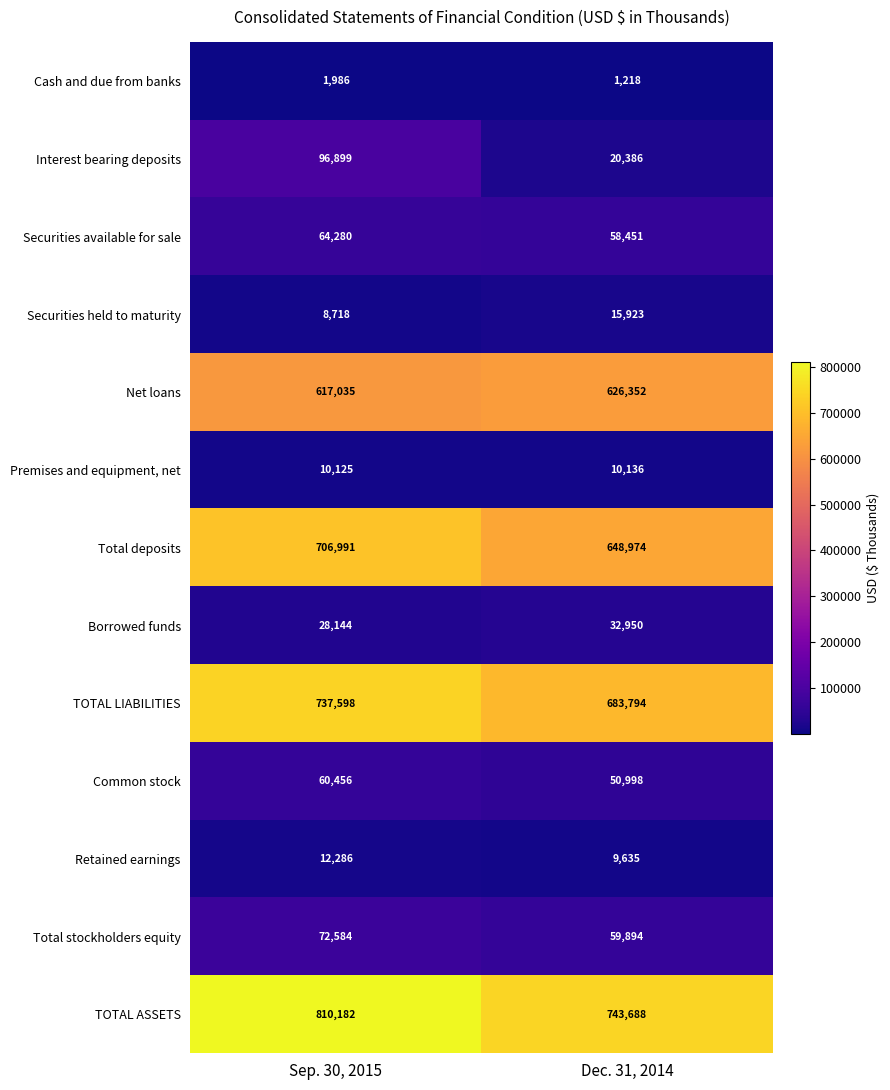

True or false: Borrowed funds has a value of 19814 at Dec. 31, 2014.

False